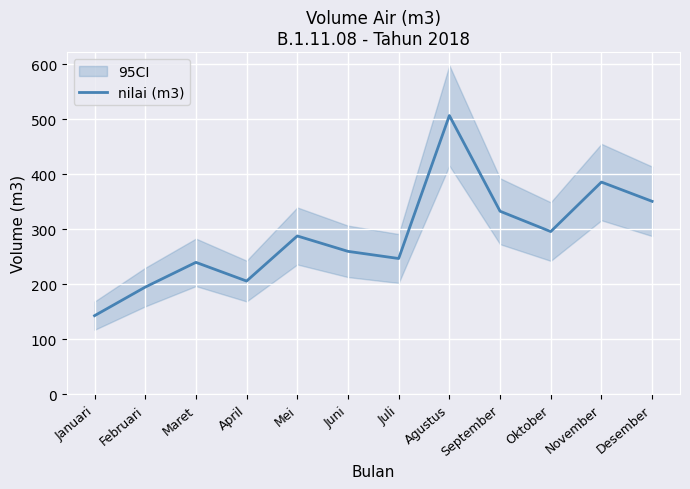

True or false: there are more than 1 points higher than both neighbors.

True